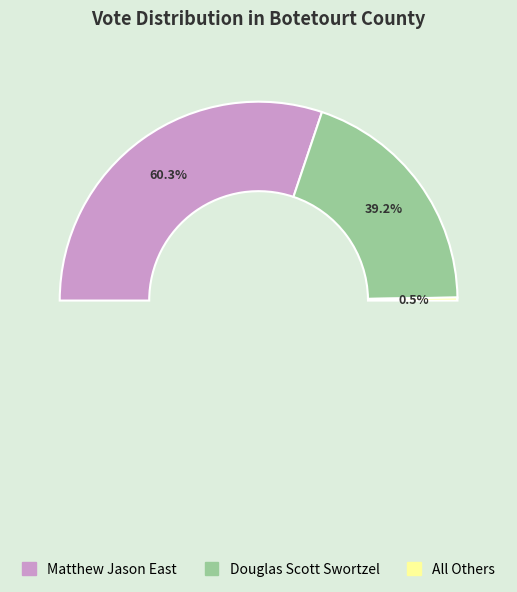

To the nearest percent, what is the combined percentage of Matthew Jason East and All Others?

61%